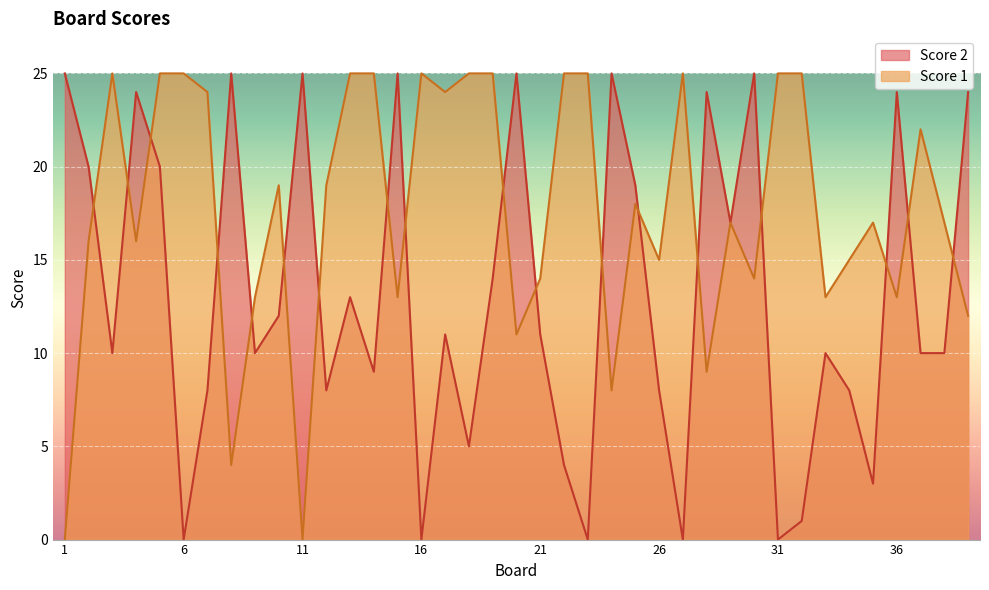

What is the difference between the Score 2 values at 19 and 28?

10